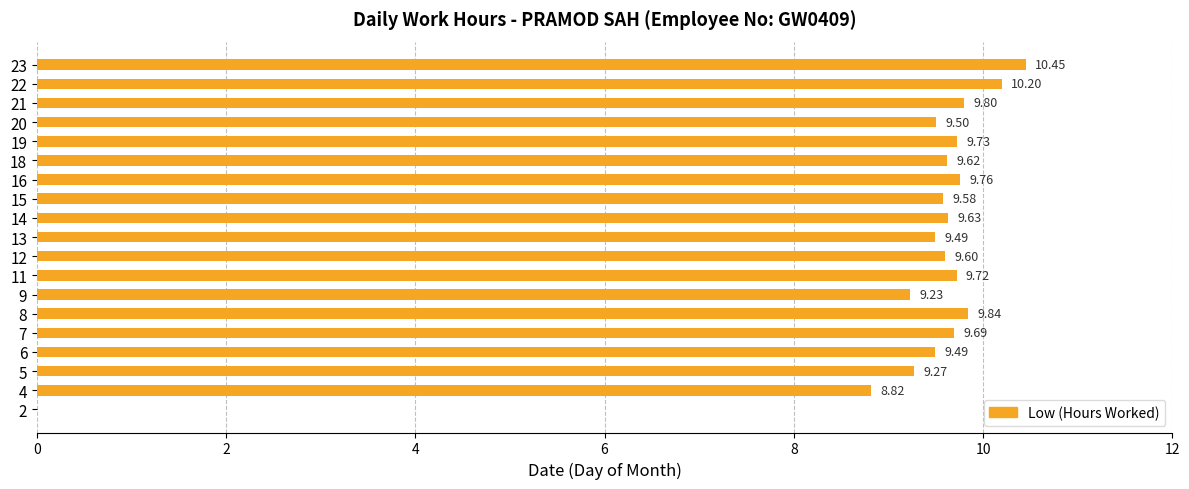

Approximately how many times larger is the value at 22 compared to 13?

1.1